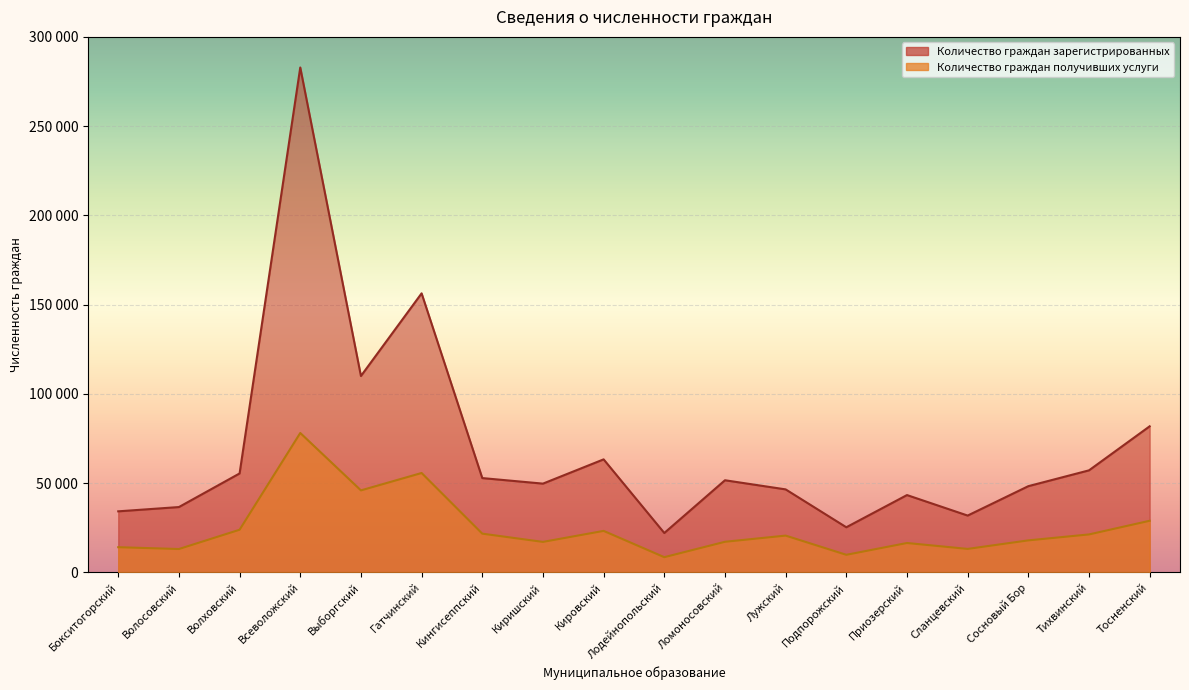

Which has a higher value, Сосновый Бор or Выборгский?

Выборгский